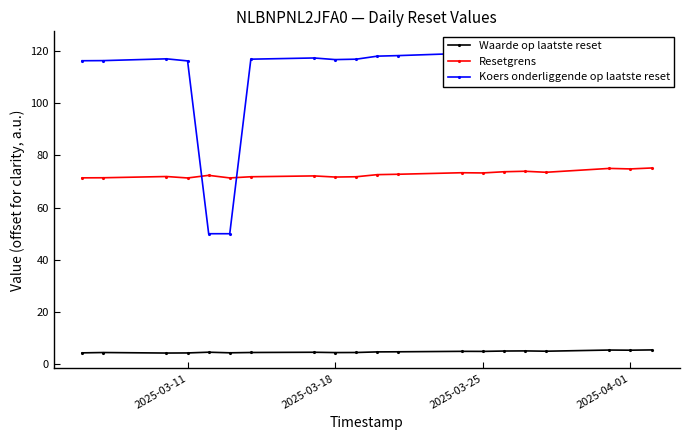

True or false: Waarde op laatste reset has a value of 4.3 at 2025-03-11.

True